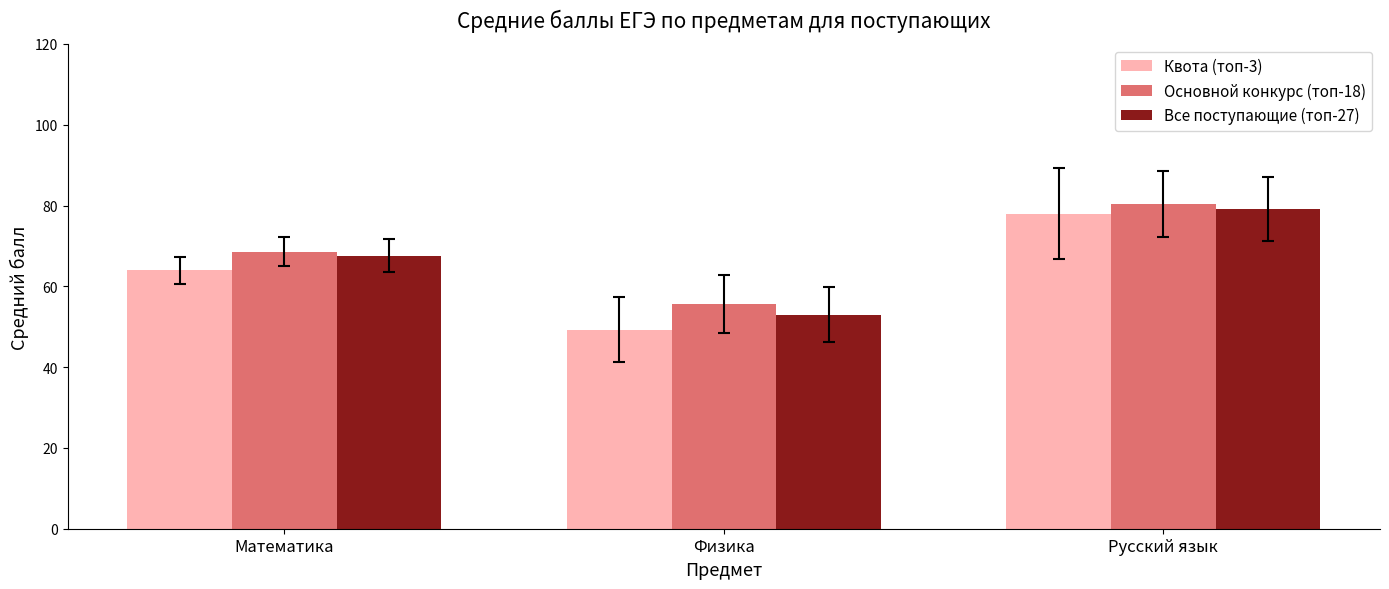

Reading right to left, list all the values displayed in this chart.

Квота (топ-3): Русский язык=78.0	Физика=49.3	Математика=64.0
Основной конкурс (топ-18): Русский язык=80.4	Физика=55.6	Математика=68.6
Все поступающие (топ-27): Русский язык=79.1	Физика=53.0	Математика=67.6